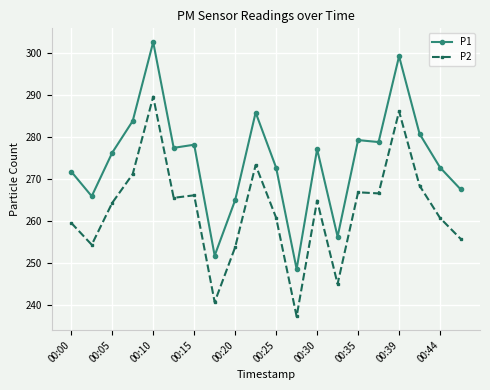

True or false: P1 has more than 1 points higher than both neighbors.

True